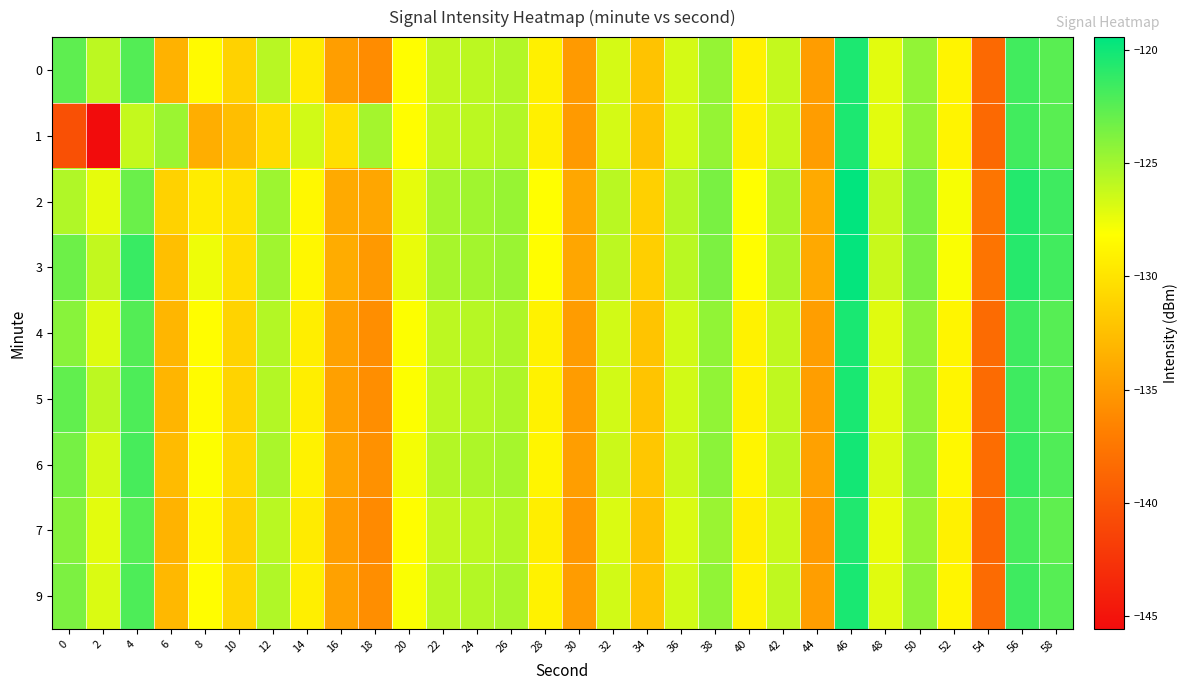

Reading left to right, extract all data points from this chart.

0: 0=-122.7	2=-125.9	4=-122.3	6=-133.3	8=-128.5	10=-131.2	12=-125.7	14=-129.5	16=-134.7	18=-136.0	20=-128.3	22=-126.1	24=-125.8	26=-125.5	28=-129.2	30=-135.0	32=-126.7	34=-132.2	36=-126.7	38=-124.5	40=-129.1	42=-126.1	44=-134.8	46=-120.4	48=-127.2	50=-124.4	52=-128.9	54=-138.6	56=-121.7	58=-122.5
1: 0=-140.4	2=-145.6	4=-126.1	6=-124.8	8=-133.6	10=-132.5	12=-130.5	14=-126.6	16=-130.3	18=-125.1	20=-128.3	22=-126.1	24=-125.8	26=-125.5	28=-129.2	30=-135.0	32=-126.7	34=-132.2	36=-126.7	38=-124.5	40=-129.1	42=-126.1	44=-134.8	46=-120.4	48=-127.2	50=-124.4	52=-128.9	54=-138.6	56=-121.7	58=-122.5
2: 0=-125.5	2=-127.3	4=-123.1	6=-131.2	8=-129.4	10=-130.1	12=-124.8	14=-128.6	16=-133.9	18=-134.2	20=-127.3	22=-125.1	24=-124.9	26=-124.6	28=-128.2	30=-134.1	32=-125.8	34=-131.3	36=-125.7	38=-123.6	40=-128.2	42=-125.2	44=-133.9	46=-119.5	48=-126.2	50=-123.5	52=-127.9	54=-137.6	56=-120.7	58=-121.6
3: 0=-123.2	2=-126.1	4=-121.4	6=-132.5	8=-127.6	10=-130.4	12=-124.9	14=-128.7	16=-133.8	18=-135.1	20=-127.4	22=-125.2	24=-125.0	26=-124.7	28=-128.3	30=-134.2	32=-125.9	34=-131.4	36=-125.8	38=-123.7	40=-128.3	42=-125.3	44=-134.0	46=-119.6	48=-126.3	50=-123.6	52=-128.0	54=-137.7	56=-120.8	58=-121.7
4: 0=-124.1	2=-127.0	4=-122.3	6=-133.1	8=-128.3	10=-131.1	12=-125.6	14=-129.3	16=-134.5	18=-135.8	20=-128.1	22=-125.9	24=-125.7	26=-125.4	28=-129.0	30=-134.9	32=-126.6	34=-132.1	36=-126.6	38=-124.4	40=-129.0	42=-126.0	44=-134.7	46=-120.3	48=-127.1	50=-124.3	52=-128.8	54=-138.4	56=-121.6	58=-122.4
5: 0=-122.8	2=-125.9	4=-122.1	6=-133.2	8=-128.4	10=-131.1	12=-125.6	14=-129.3	16=-134.6	18=-135.8	20=-128.1	22=-125.9	24=-125.7	26=-125.4	28=-129.0	30=-134.9	32=-126.6	34=-132.1	36=-126.6	38=-124.4	40=-129.0	42=-126.0	44=-134.7	46=-120.3	48=-127.1	50=-124.3	52=-128.8	54=-138.4	56=-121.6	58=-122.4
6: 0=-123.5	2=-126.7	4=-121.9	6=-132.8	8=-128.1	10=-130.8	12=-125.3	14=-129.0	16=-134.3	18=-135.6	20=-127.8	22=-125.6	24=-125.4	26=-125.1	28=-128.8	30=-134.7	32=-126.4	34=-131.9	36=-126.4	38=-124.2	40=-128.8	42=-125.8	44=-134.5	46=-120.1	48=-126.9	50=-124.1	52=-128.6	54=-138.2	56=-121.4	58=-122.2
7: 0=-124.0	2=-127.2	4=-122.4	6=-133.3	8=-128.6	10=-131.3	12=-125.8	14=-129.5	16=-134.8	18=-136.1	20=-128.3	22=-126.1	24=-125.9	26=-125.6	28=-129.3	30=-135.2	32=-126.9	34=-132.4	36=-126.9	38=-124.7	40=-129.3	42=-126.3	44=-135.0	46=-120.6	48=-127.4	50=-124.6	52=-129.1	54=-138.7	56=-121.9	58=-122.7
9: 0=-123.7	2=-126.9	4=-122.1	6=-133.0	8=-128.3	10=-131.0	12=-125.5	14=-129.2	16=-134.5	18=-135.8	20=-128.0	22=-125.8	24=-125.6	26=-125.3	28=-129.0	30=-134.9	32=-126.6	34=-132.1	36=-126.6	38=-124.4	40=-129.0	42=-126.0	44=-134.7	46=-120.3	48=-127.1	50=-124.3	52=-128.8	54=-138.4	56=-121.6	58=-122.4